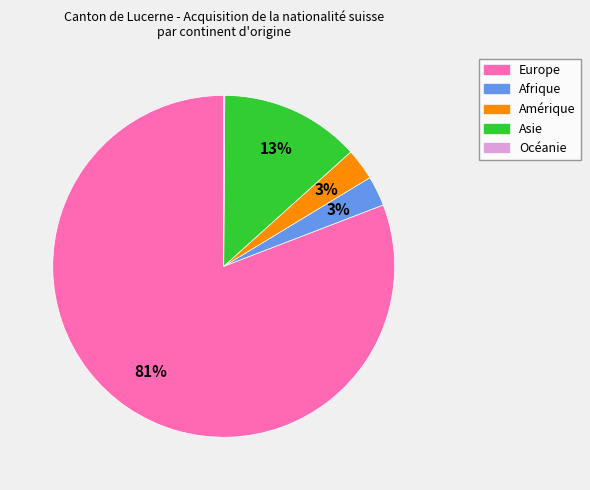

What is the largest slice in the pie chart?

Europe